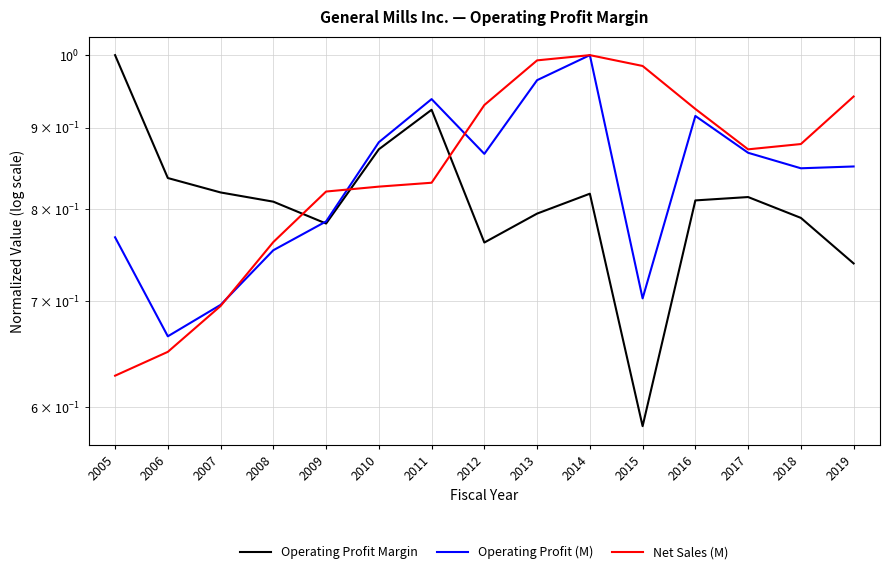

Which series has the widest spread of values?

Operating Profit Margin